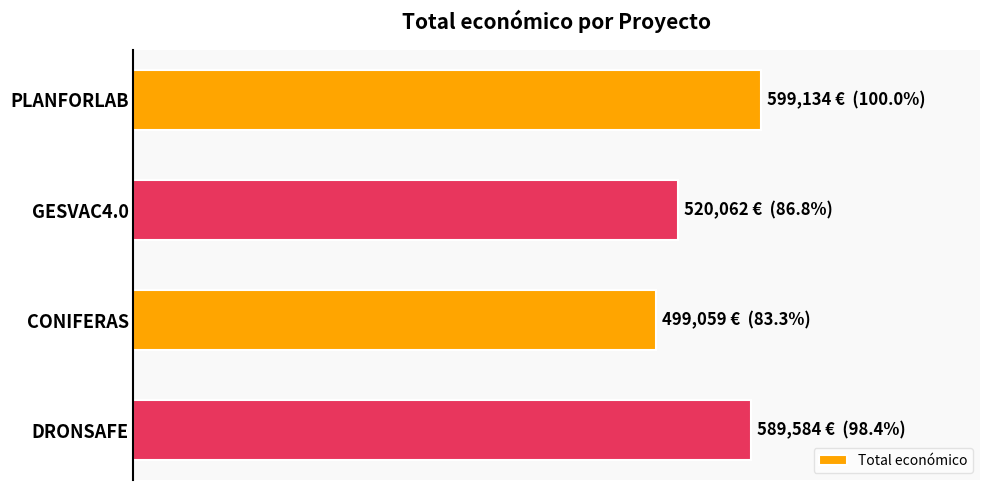

Does the chart contain any negative values?

No